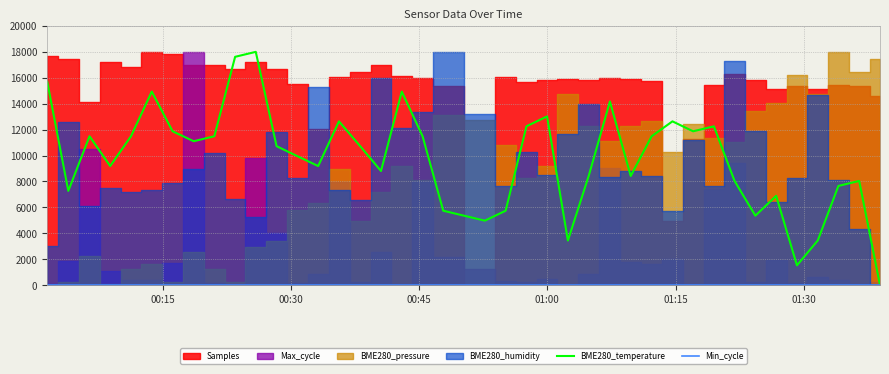

What is the sum of all BME280_temperature values?

394085.1